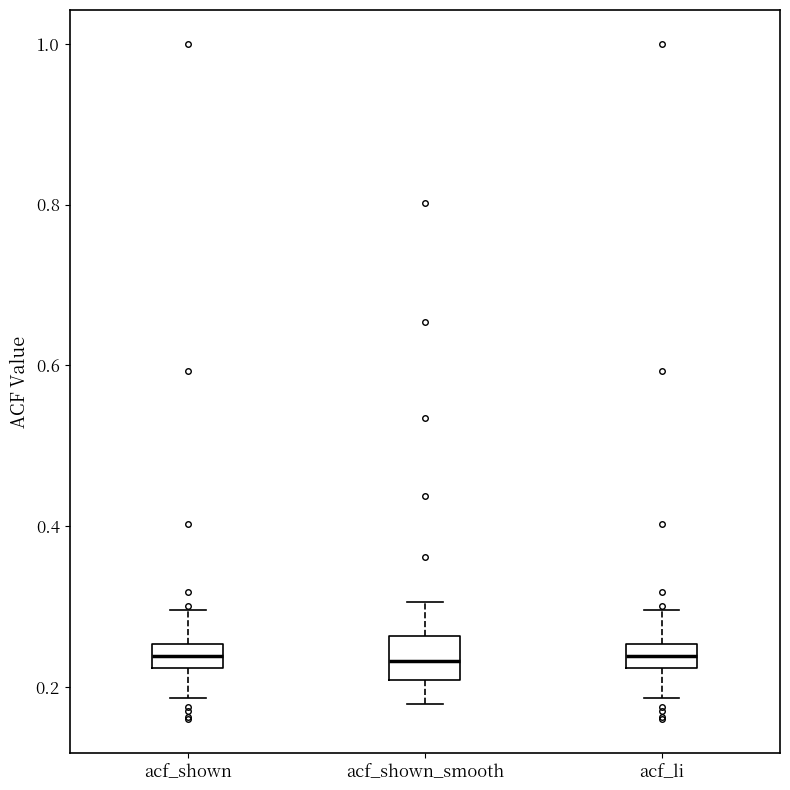

Comparing the boxes themselves (not the whiskers), which one is the tallest?

acf_shown_smooth